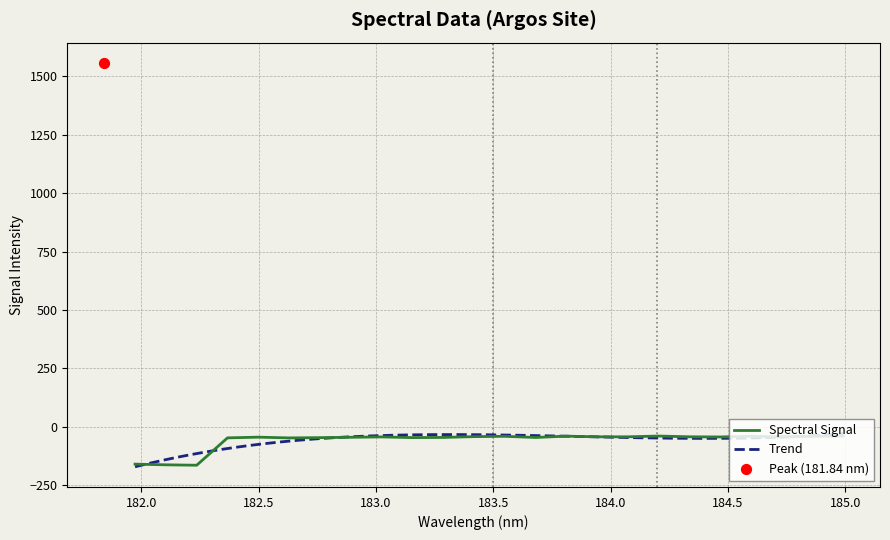

Between 183.0238743082 and 182.1045947288, which is larger?

183.0238743082